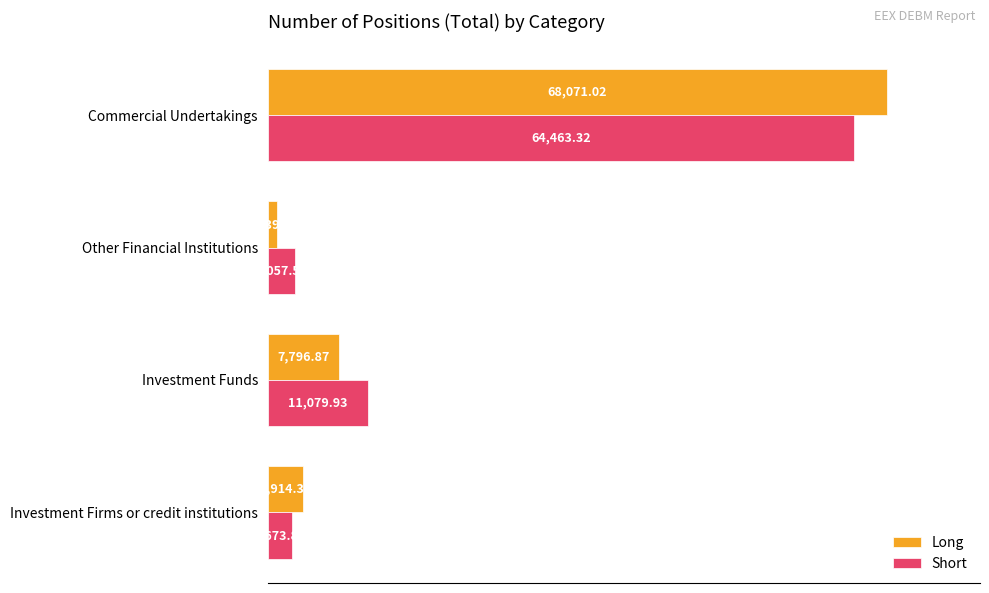

Where is Short nearest to the value 33568?

Investment Funds